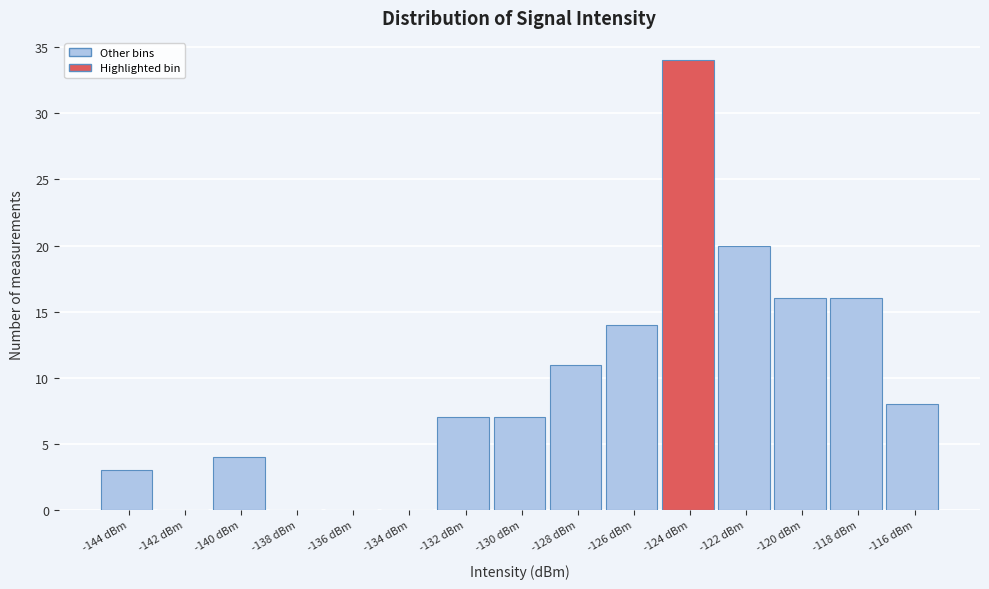

Reading left to right, list all the values displayed in this chart.

-144 dBm=3	-142 dBm=0	-140 dBm=4	-138 dBm=0	-136 dBm=0	-134 dBm=0	-132 dBm=7	-130 dBm=7	-128 dBm=11	-126 dBm=14	-124 dBm=34	-122 dBm=20	-120 dBm=16	-118 dBm=16	-116 dBm=8